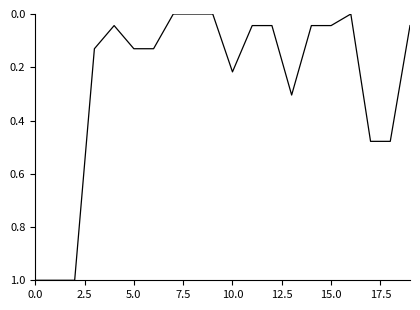

What is the maximum value shown in the chart?

1.0